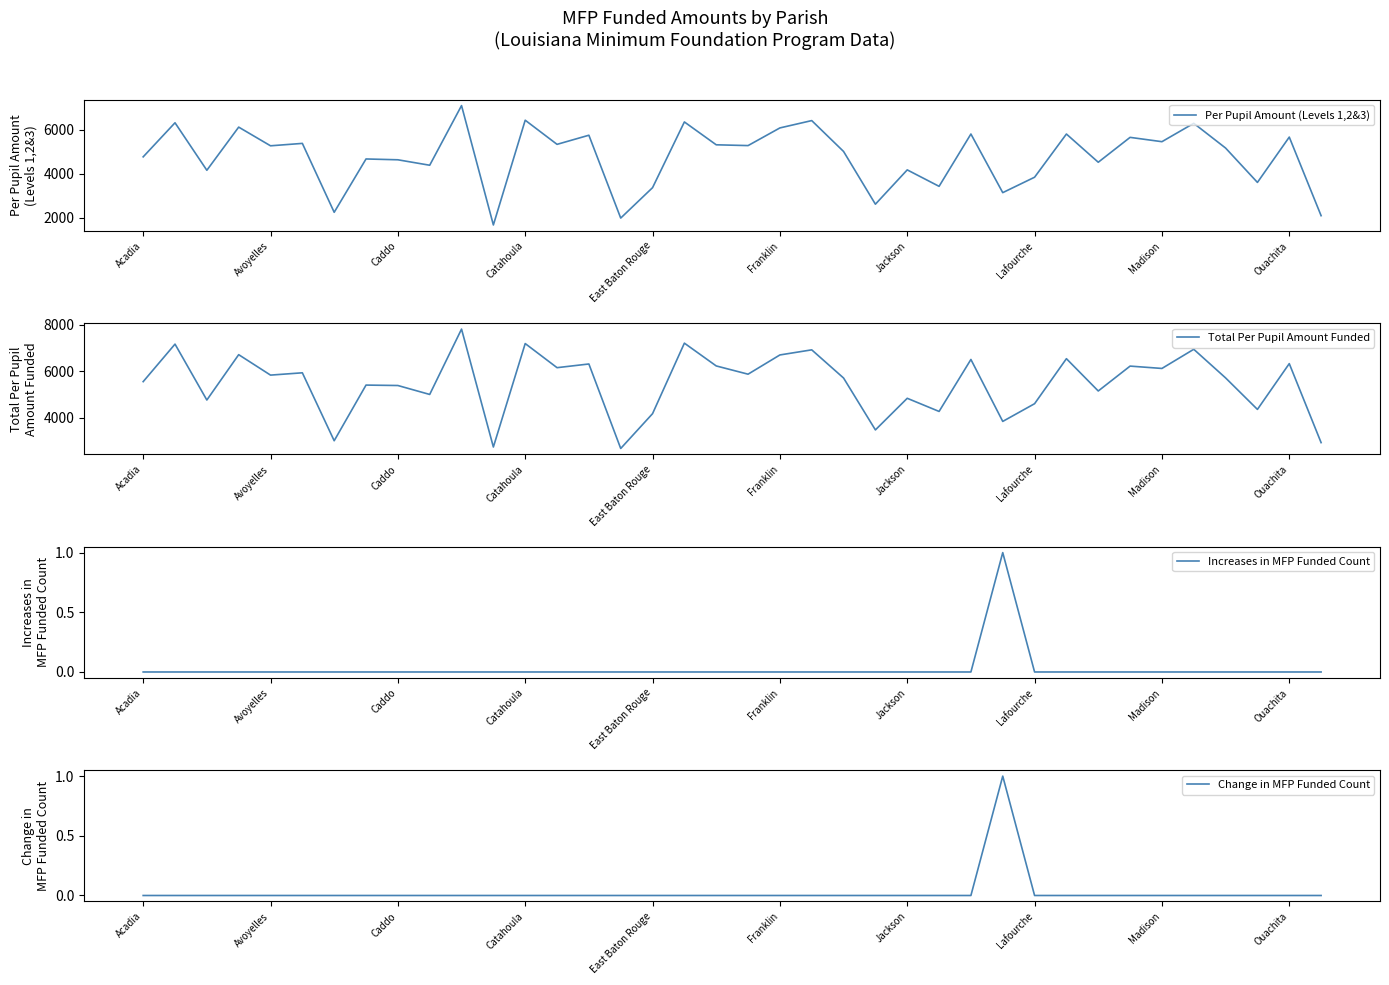

Rank the series at 35 from highest to lowest value.

Total Per Pupil Amount Funded, Per Pupil Amount (Levels 1,2&3), Increases in MFP Funded Count, Change in MFP Funded Count